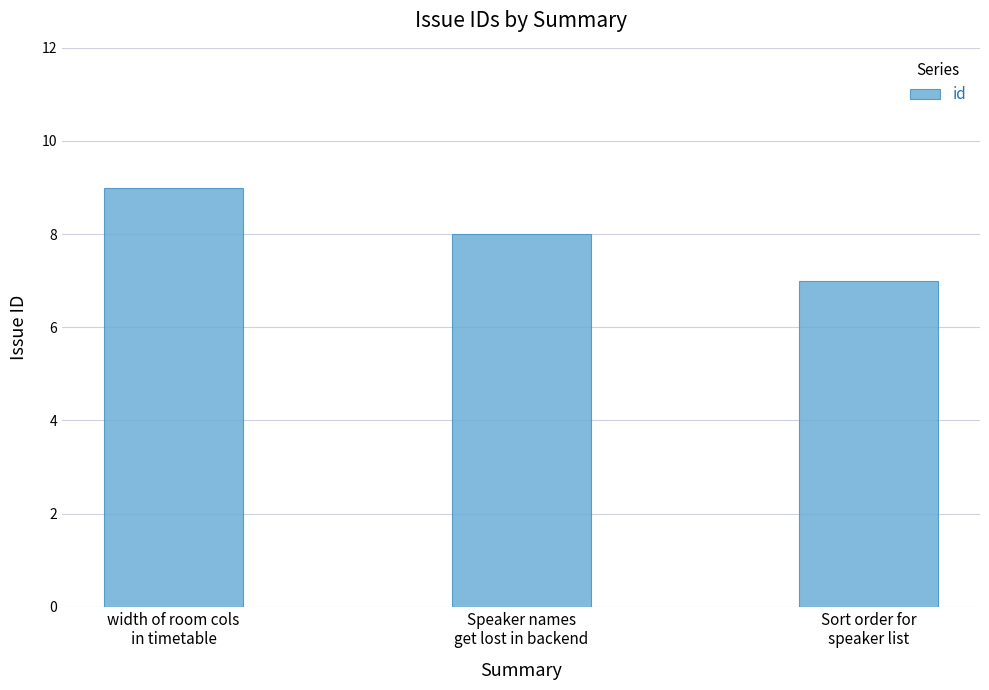

How many data points are less than 8?

1